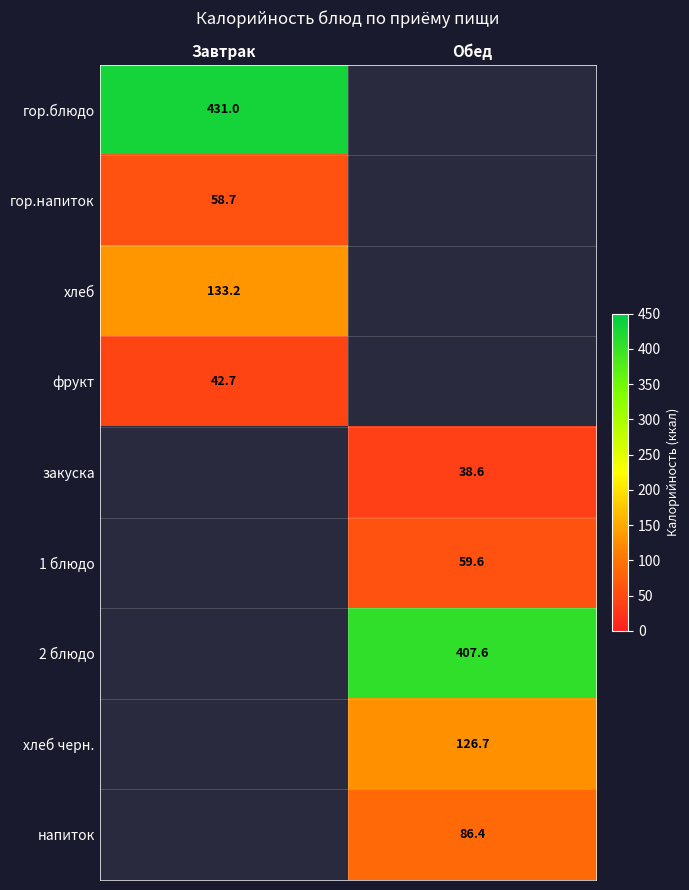

Is the value of гор.блюдо at Завтрак greater than the value of хлеб черн. at Обед?

Yes